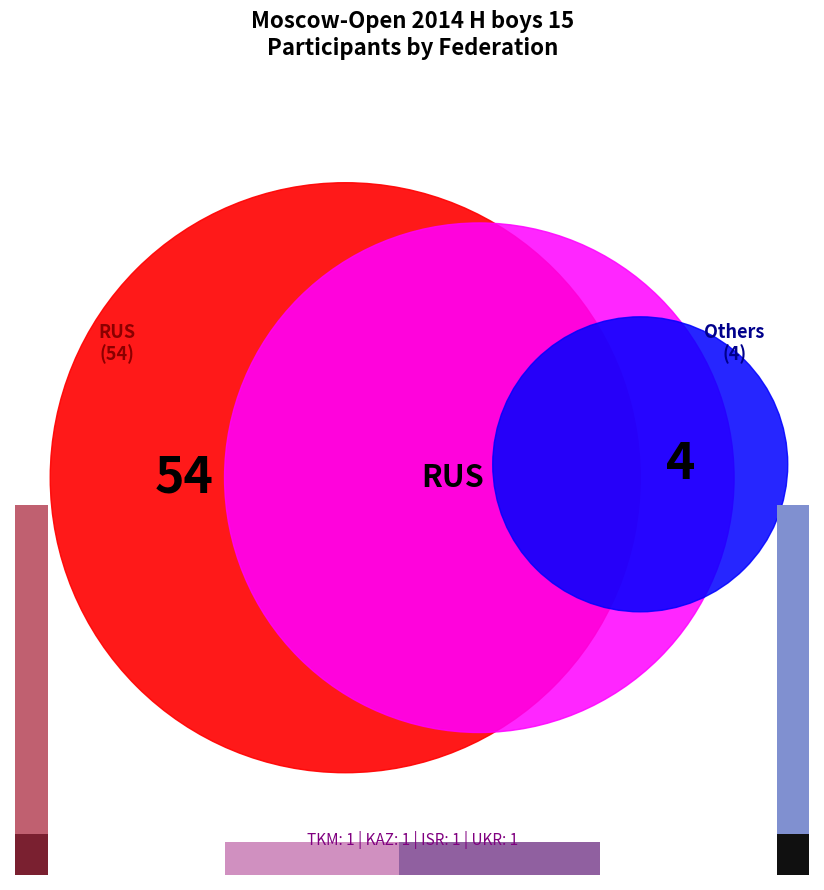

Does UKR represent more than half of the total?

No